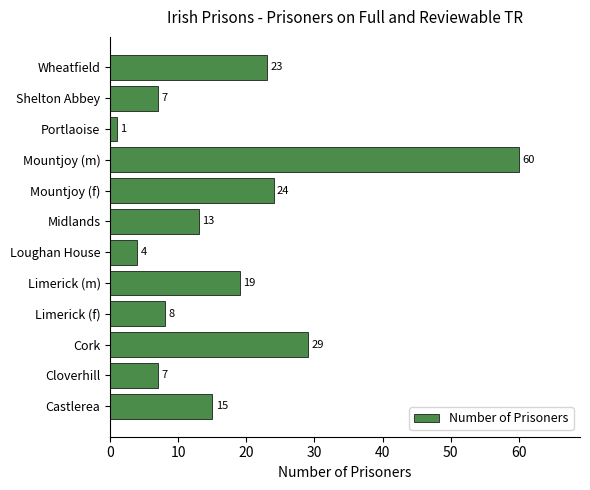

Reading top to bottom, extract all data points from this chart.

Wheatfield=23	Shelton Abbey=7	Portlaoise=1	Mountjoy (m)=60	Mountjoy (f)=24	Midlands=13	Loughan House=4	Limerick (m)=19	Limerick (f)=8	Cork=29	Cloverhill=7	Castlerea=15